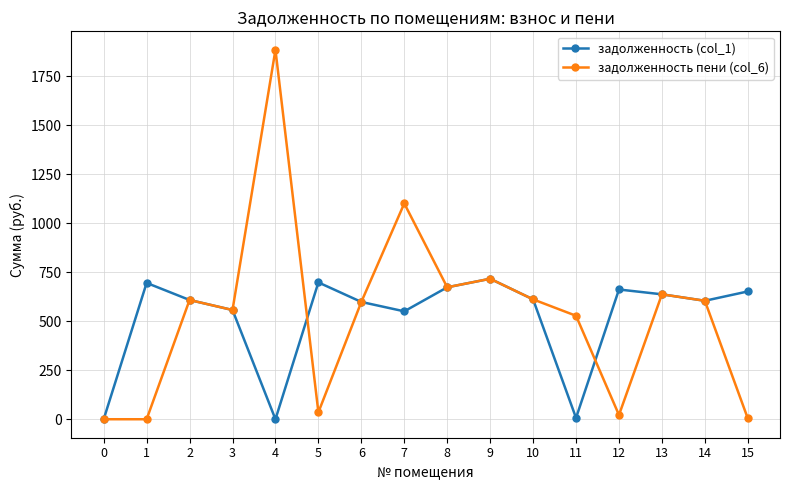

Does the chart have visible grid lines?

Yes